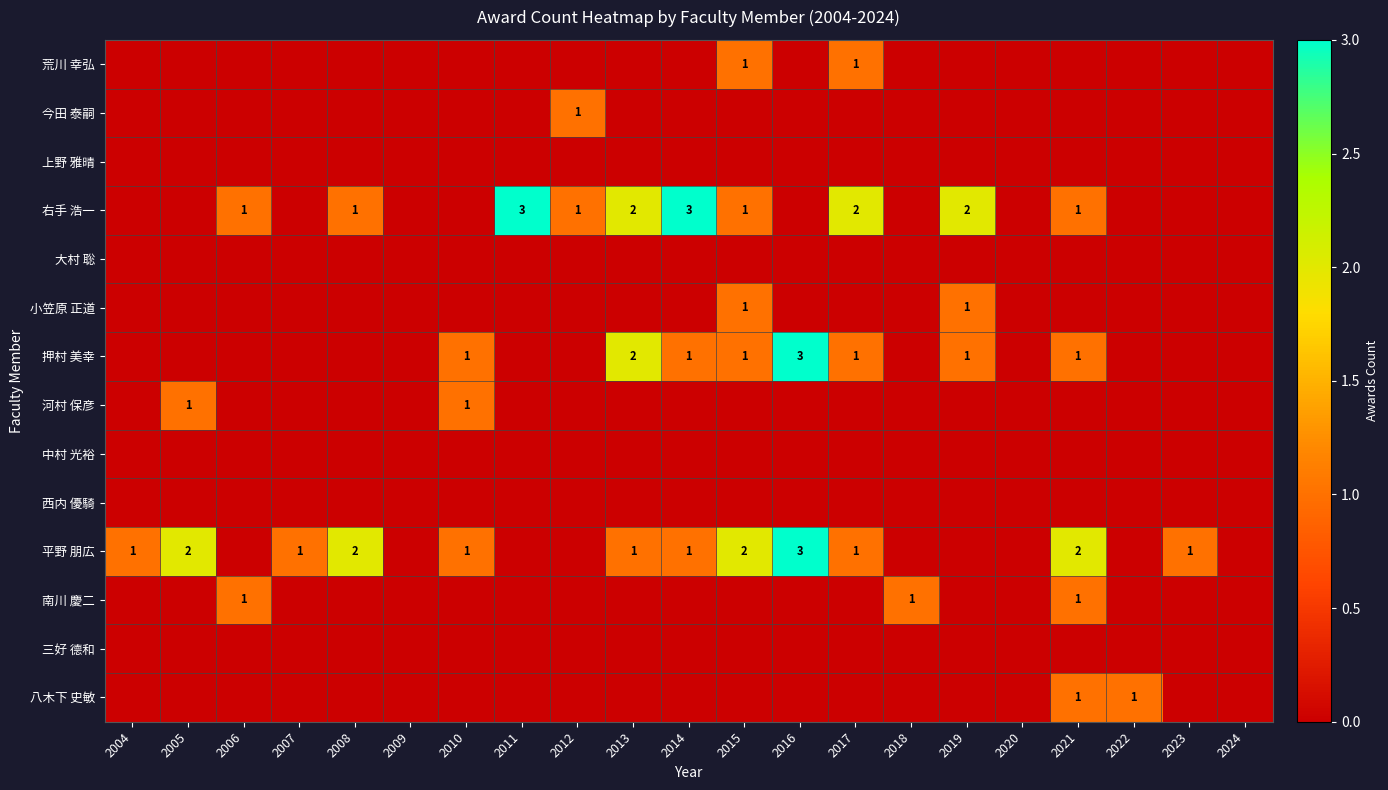

The value of 押村 美幸 at 2015 is 2. True or false?

False